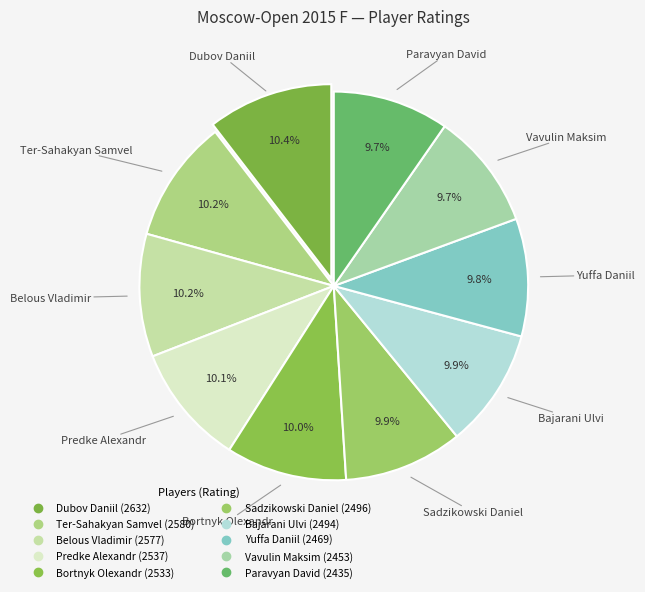

What is the ratio of the value at Belous Vladimir to the value at Vavulin Maksim?

1.1